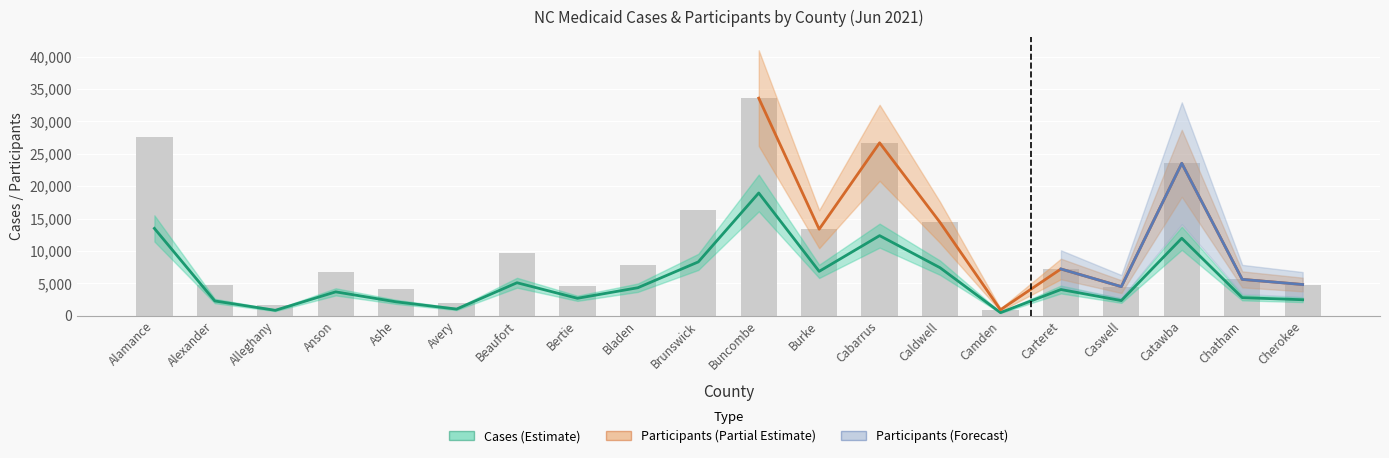

Is the value of PARTICIPANTS at Bladen greater than the value of CASES at Cabarrus?

No